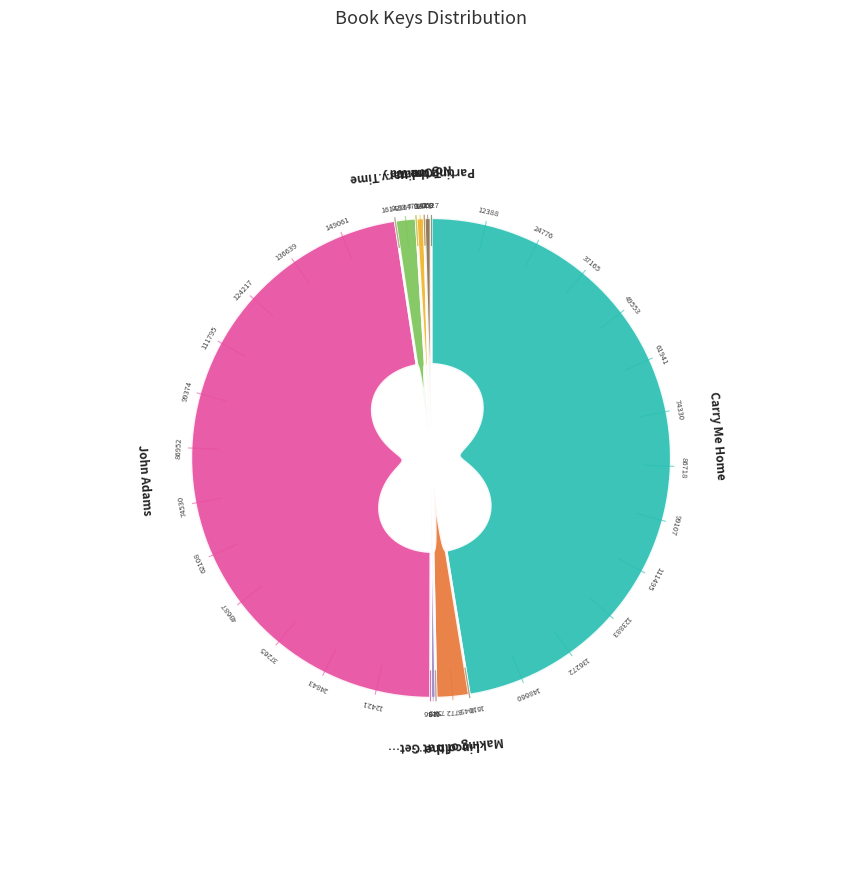

To the nearest percent, what percentage of the pie is Truman?

1%